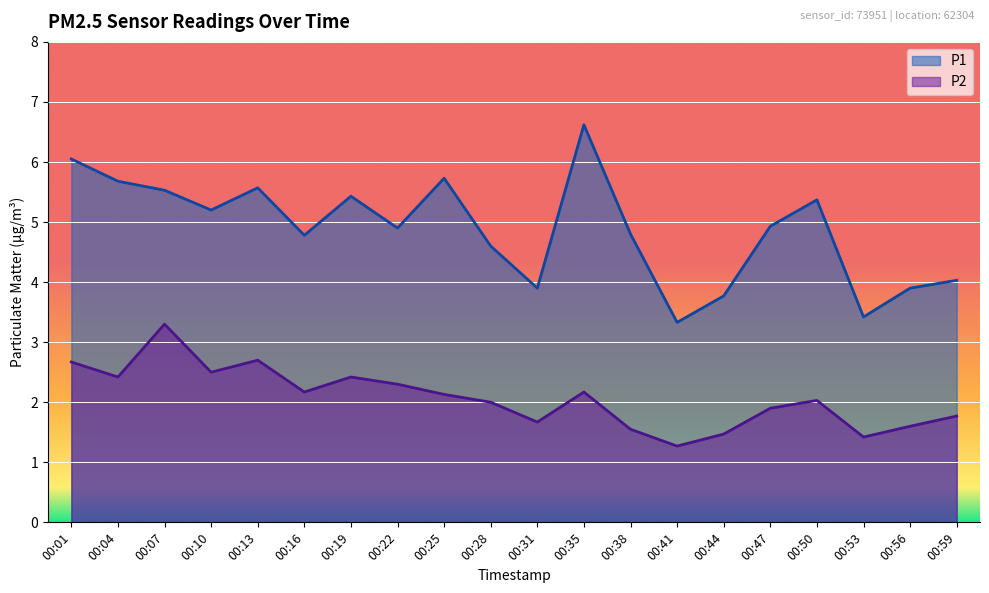

What is the average value of the P1 series?

4.9